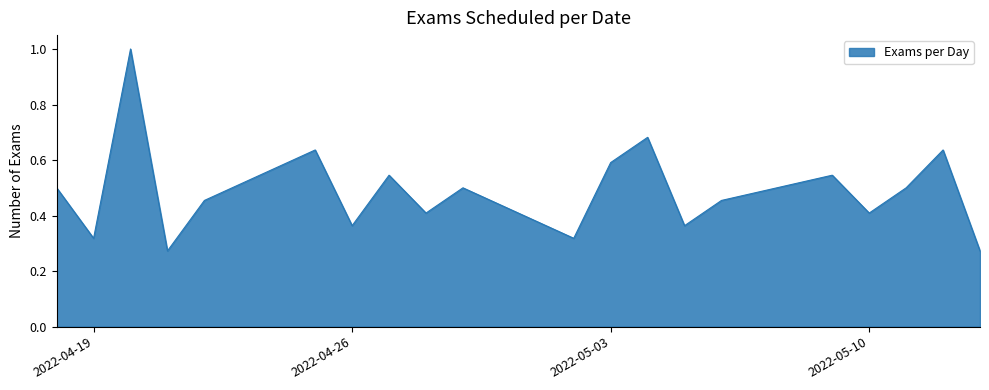

What is the maximum value shown in the chart?

1.0